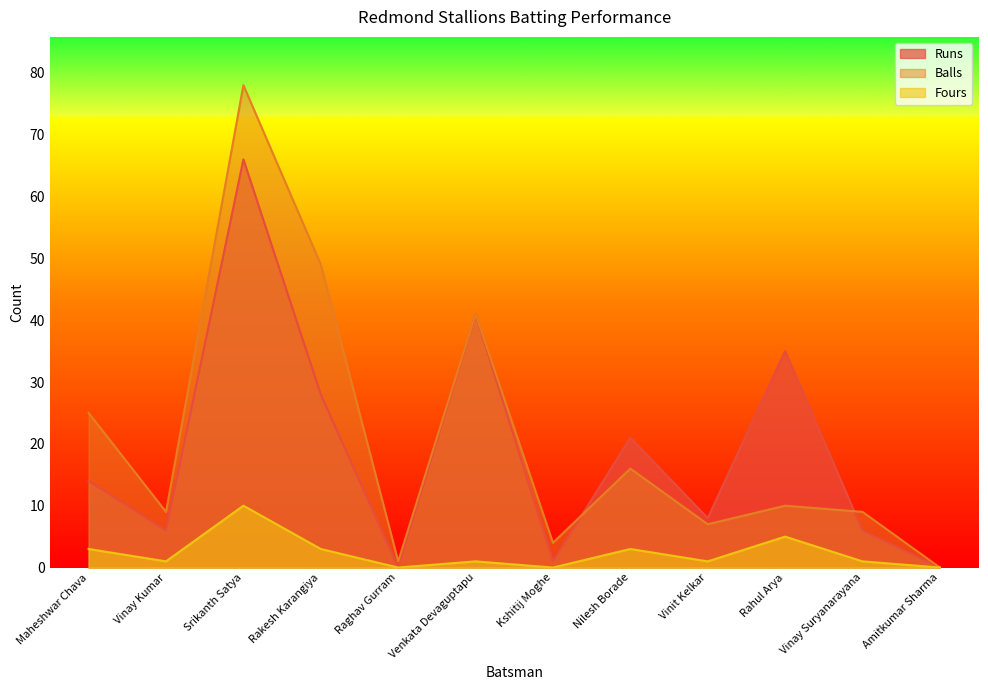

What is the sum of the Fours values at Nilesh Borade and Srikanth Satya?

13